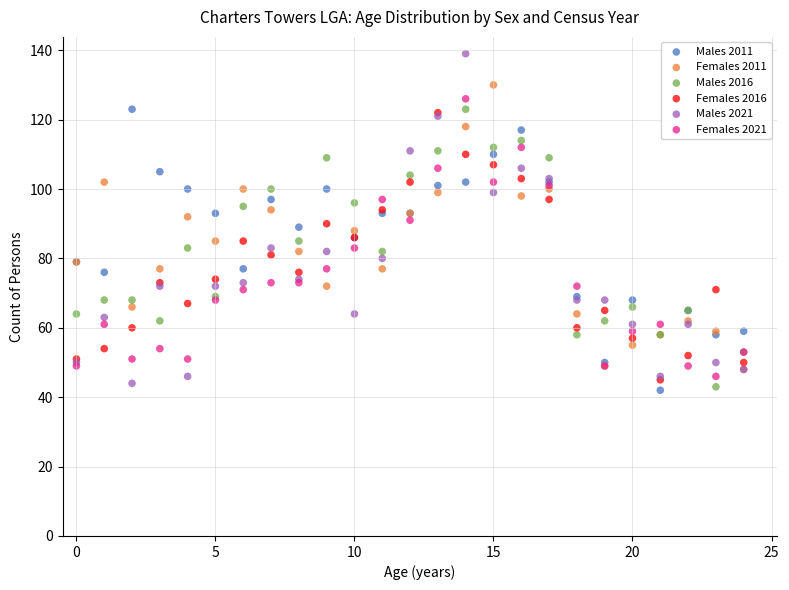

What are all the series names shown in the legend?

Males 2011, Females 2011, Males 2016, Females 2016, Males 2021, Females 2021